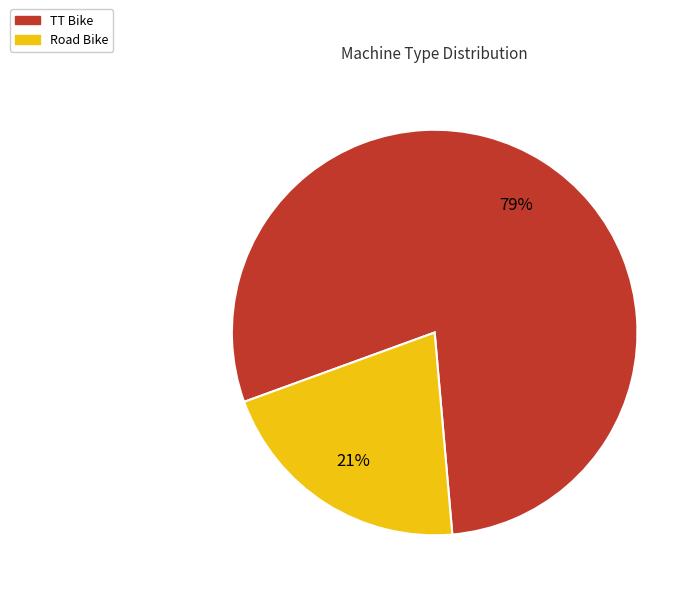

To the nearest percent, what portion does TT Bike represent?

79%